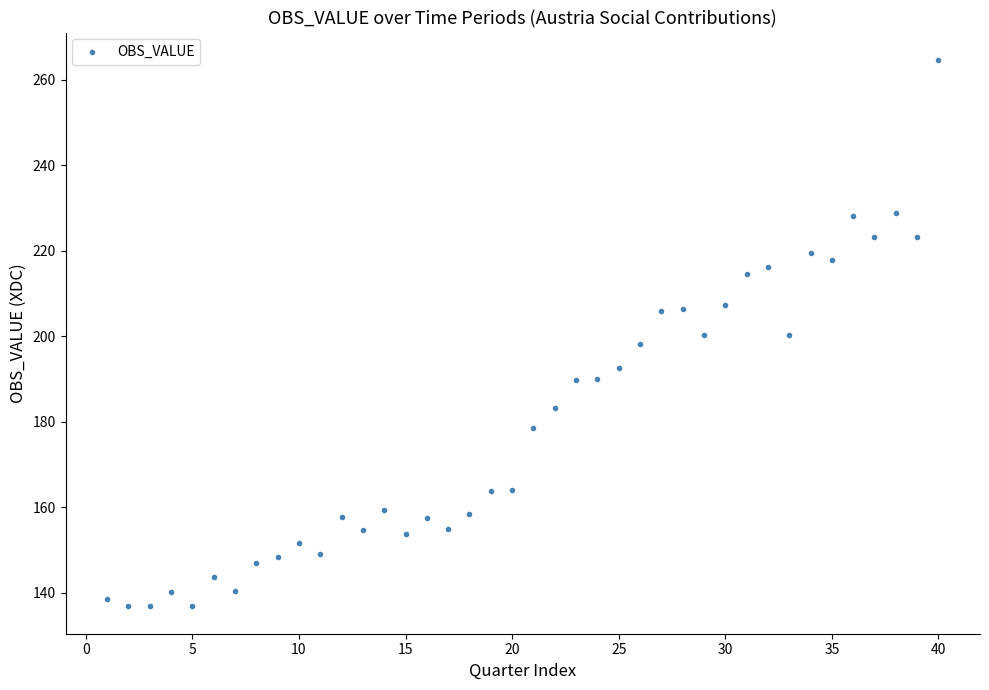

What is the range of X values (max minus min)?

39.0